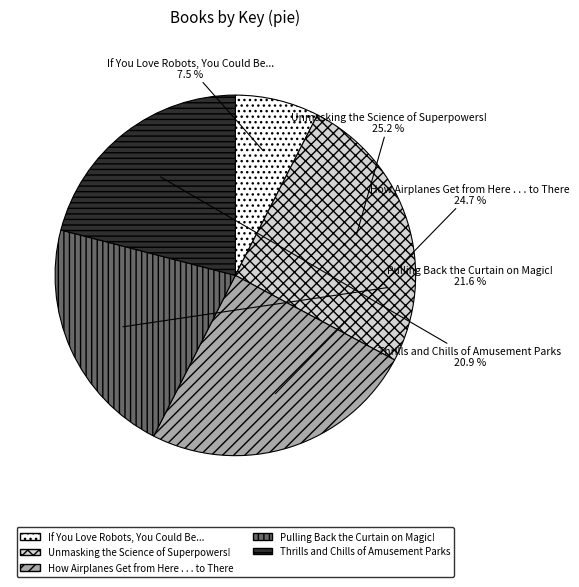

What percentage is NOT represented by How Airplanes Get from Here . . . to There?

75.3%